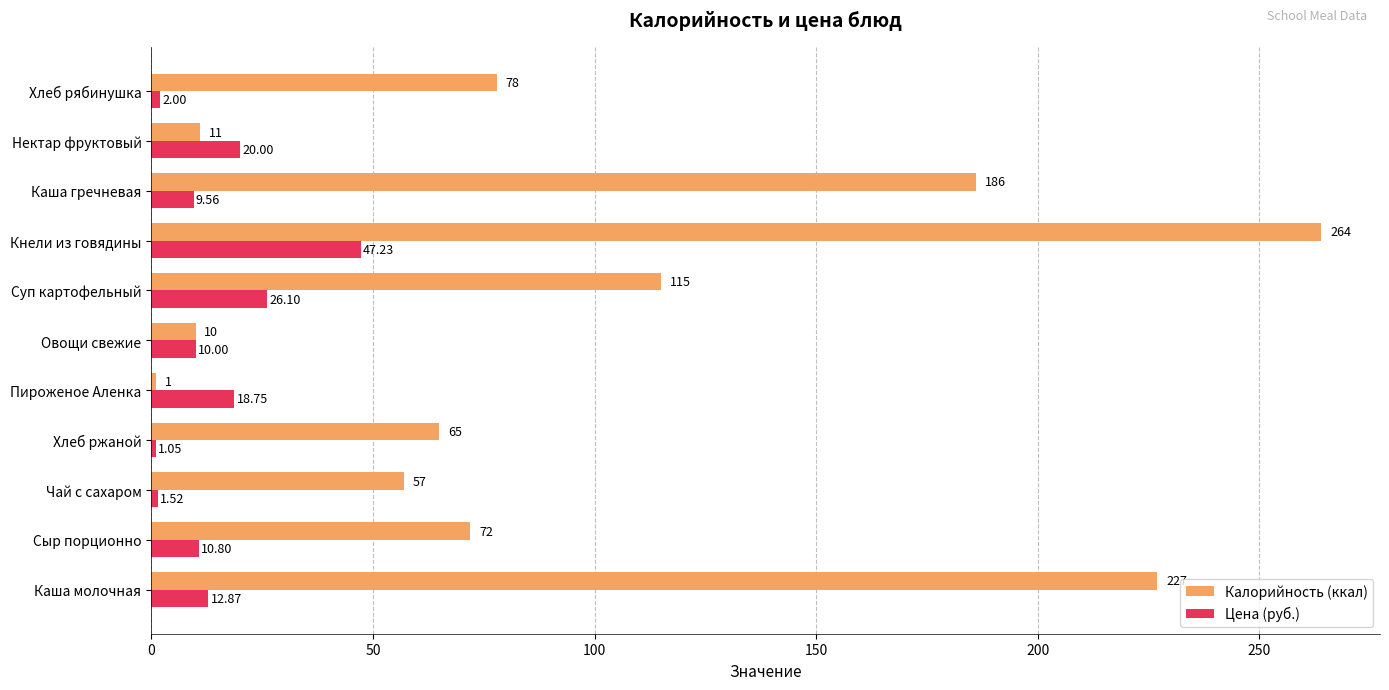

How many categories are shown in the chart?

11